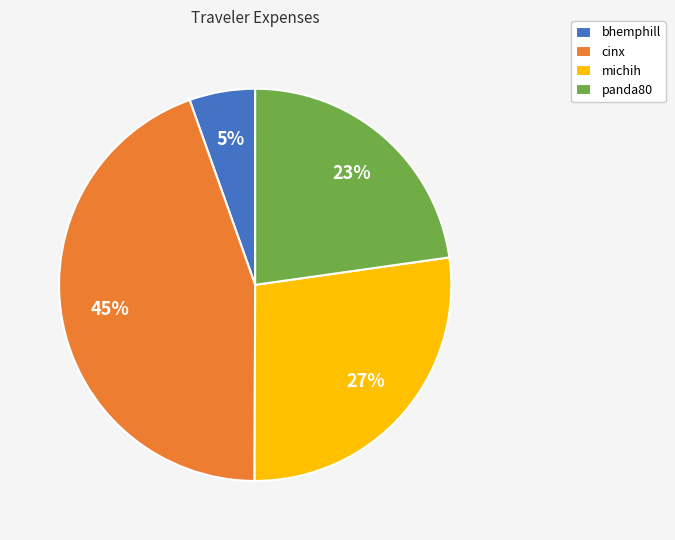

What percentage is the michih slice, to the nearest percent?

27%